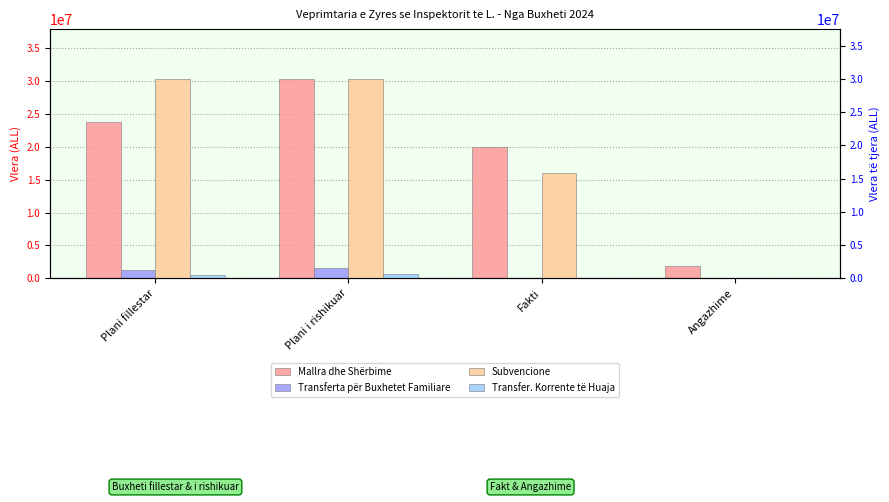

The value of Subvencione at Fakti is 15832008. True or false?

True